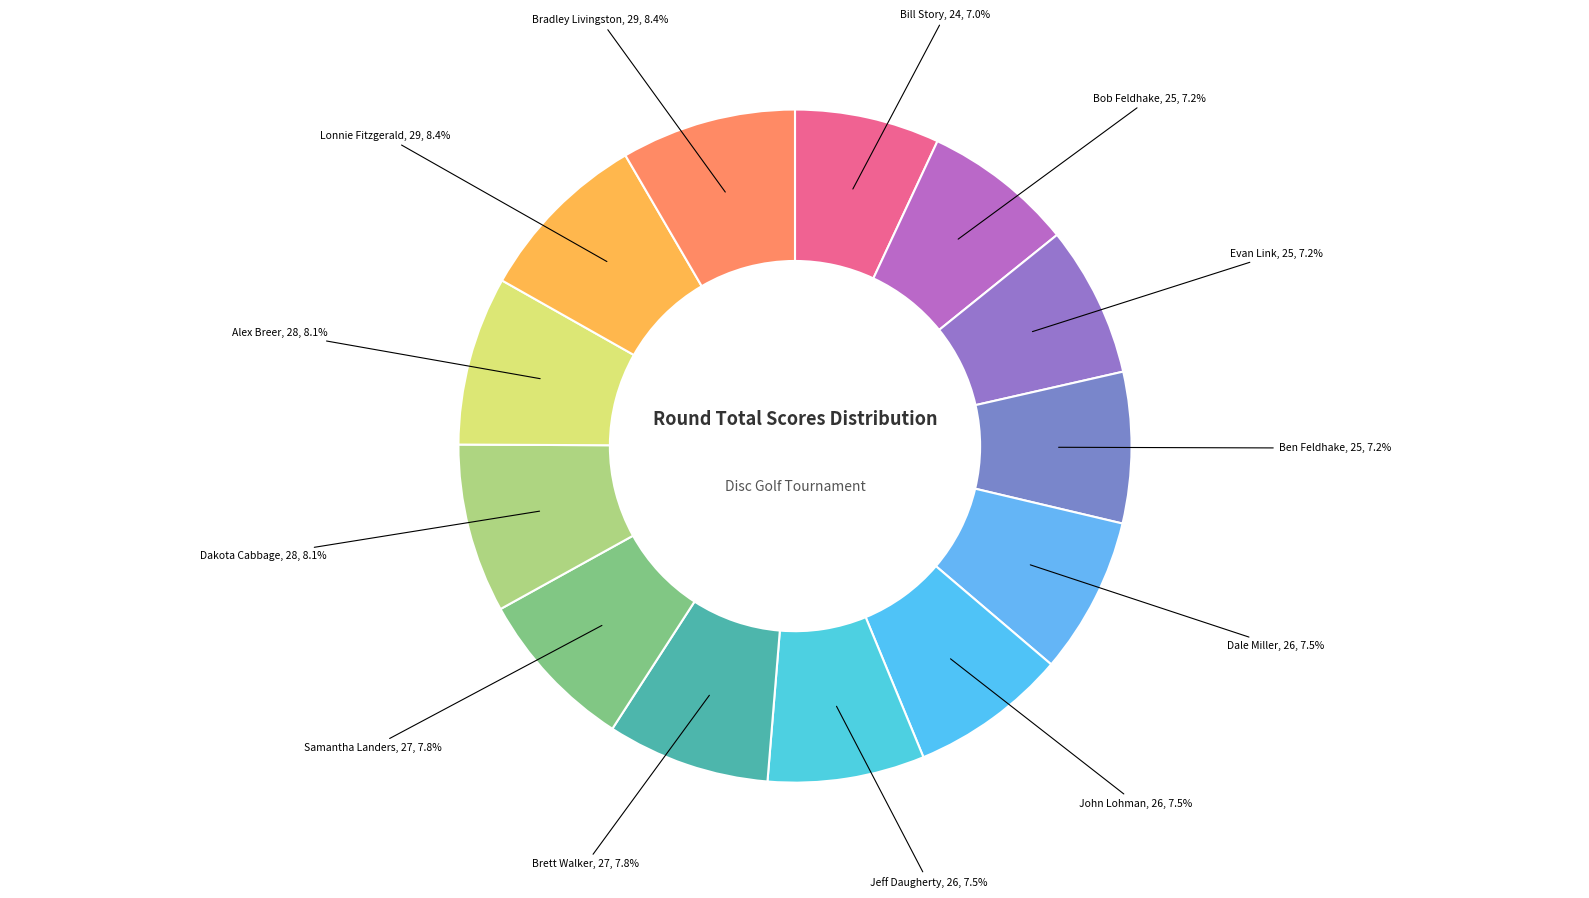

Count the number of slices in the pie.

13